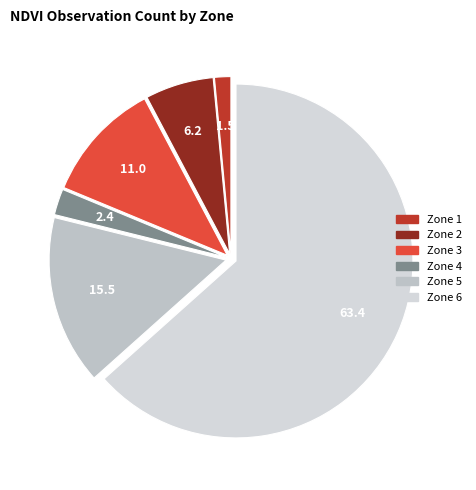

To the nearest percent, what percentage of the pie is Zone 5?

15%